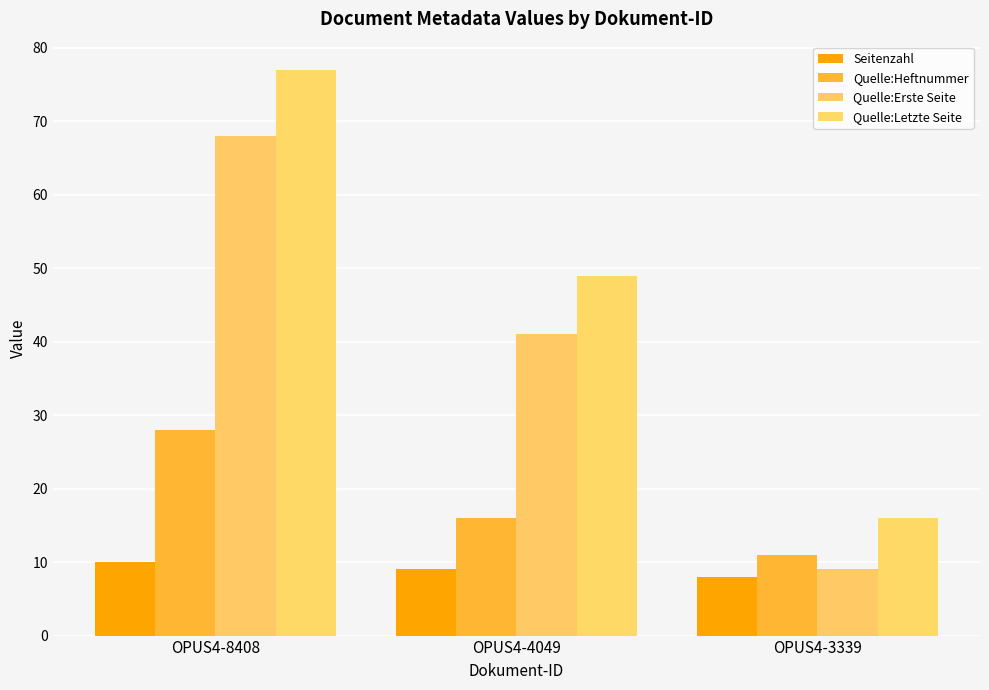

Are the bars horizontal?

No